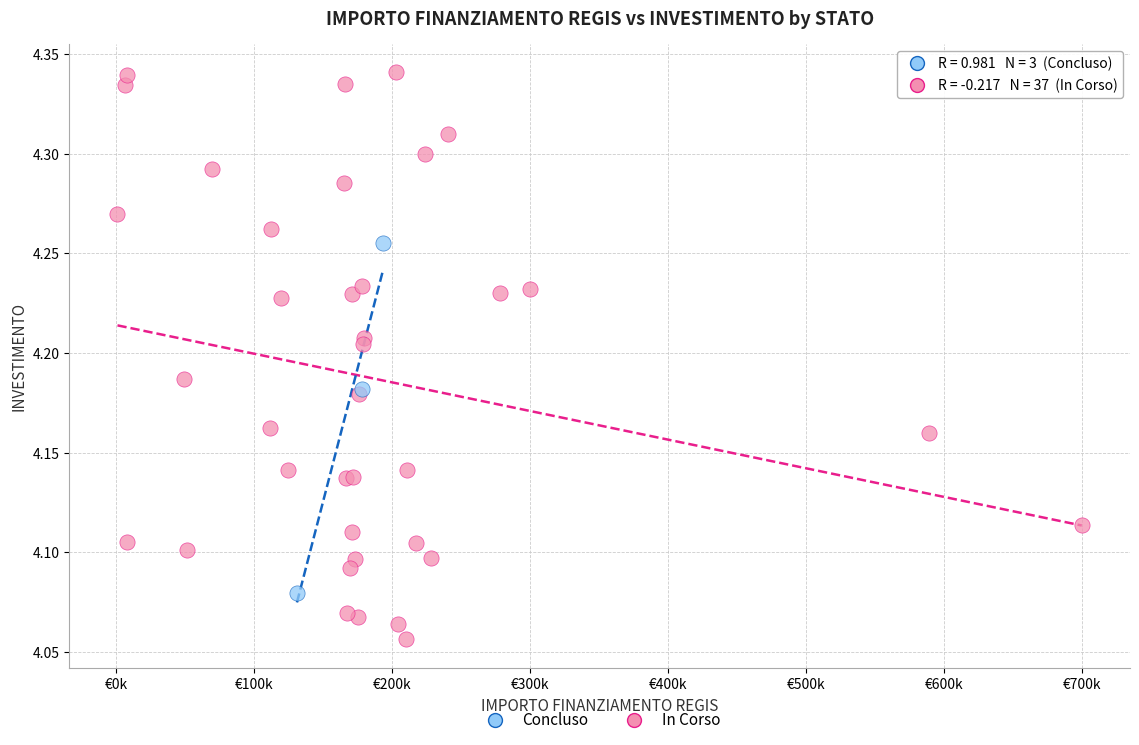

Which series has the largest Y range (max minus min)?

In Corso